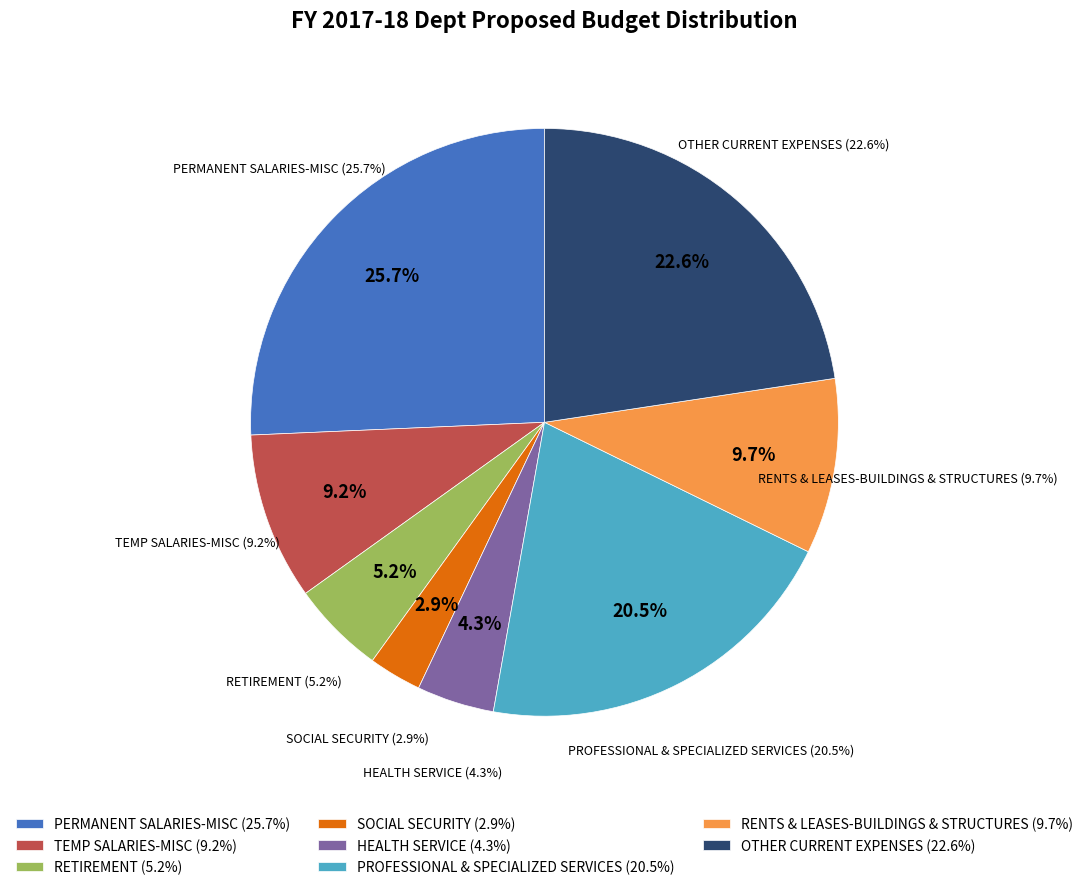

To the nearest percent, what is the difference between the largest and smallest slice percentages?

23%